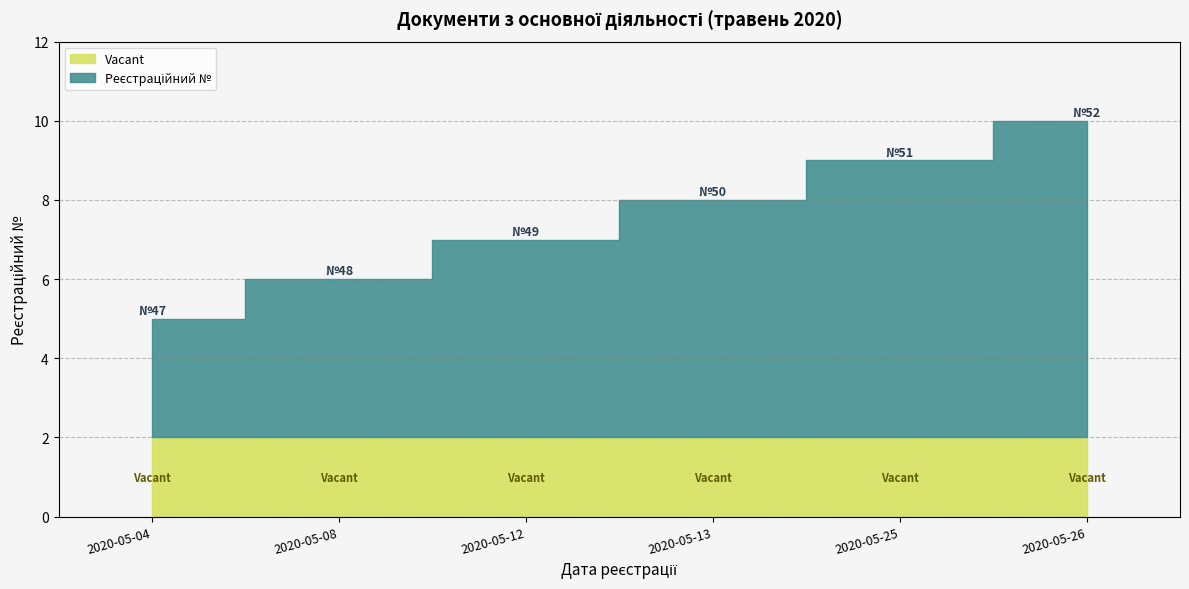

What is the difference between the values at 2020-05-04 and 2020-05-25?

4